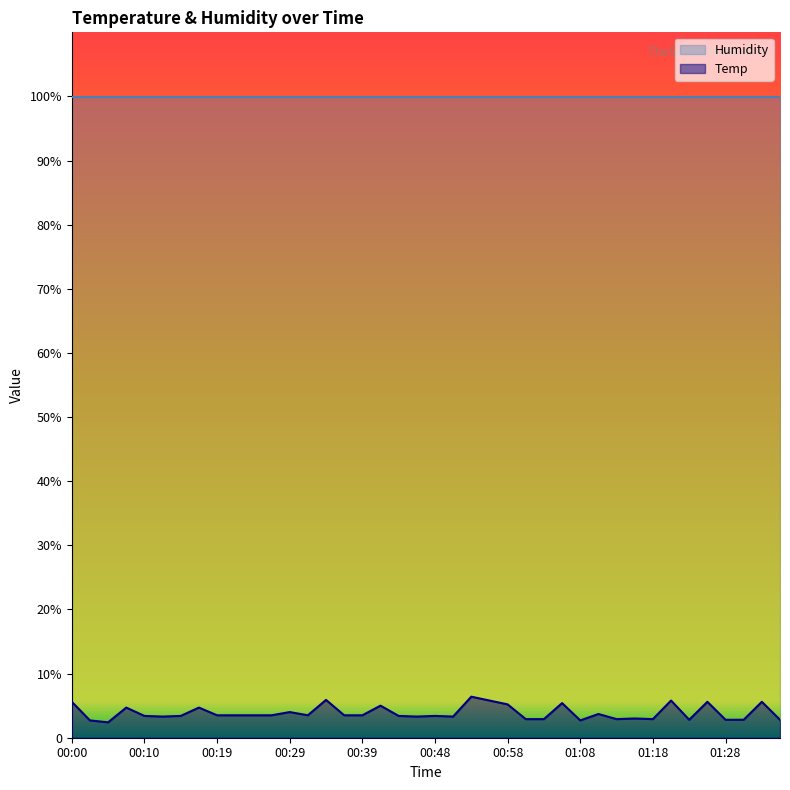

What is the difference between the maximum and minimum values?

4.0